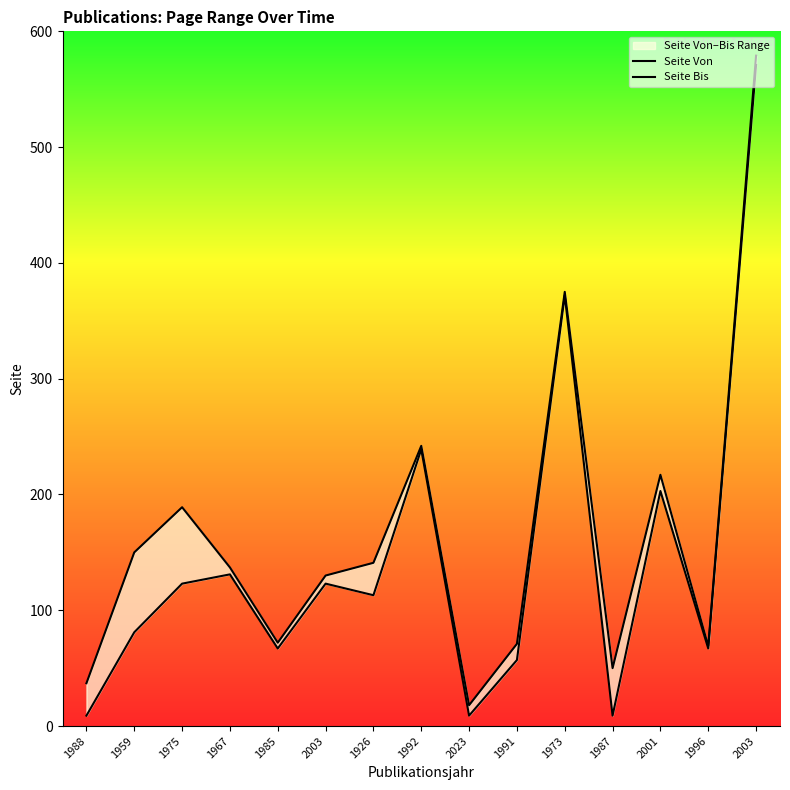

What is the difference between the maximum and second lowest values in the Seite Von series?

562